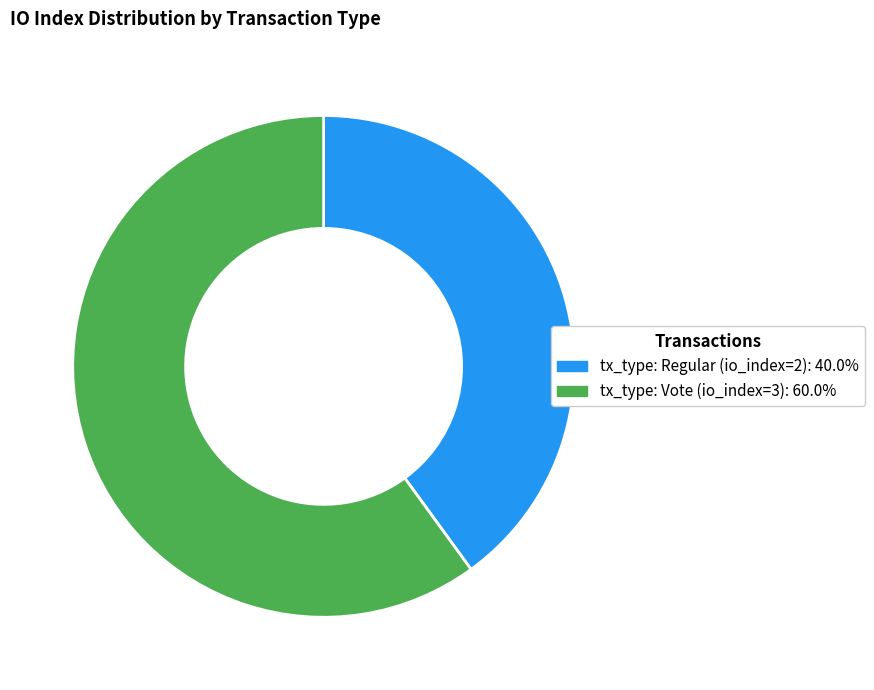

Is tx_type: Vote (io_index=3) the majority of the pie?

Yes